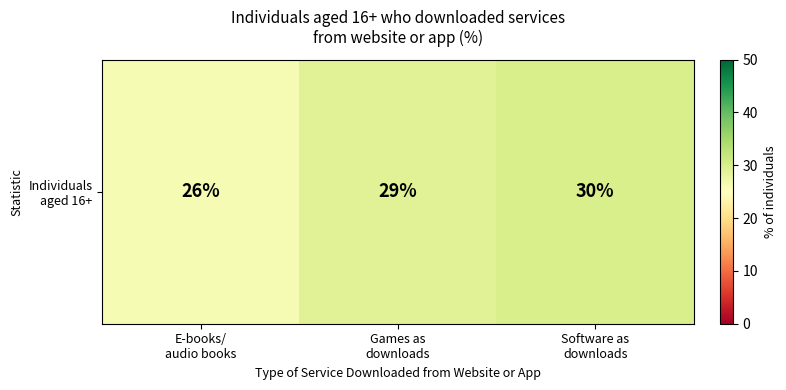

How many data points are less than 29?

1